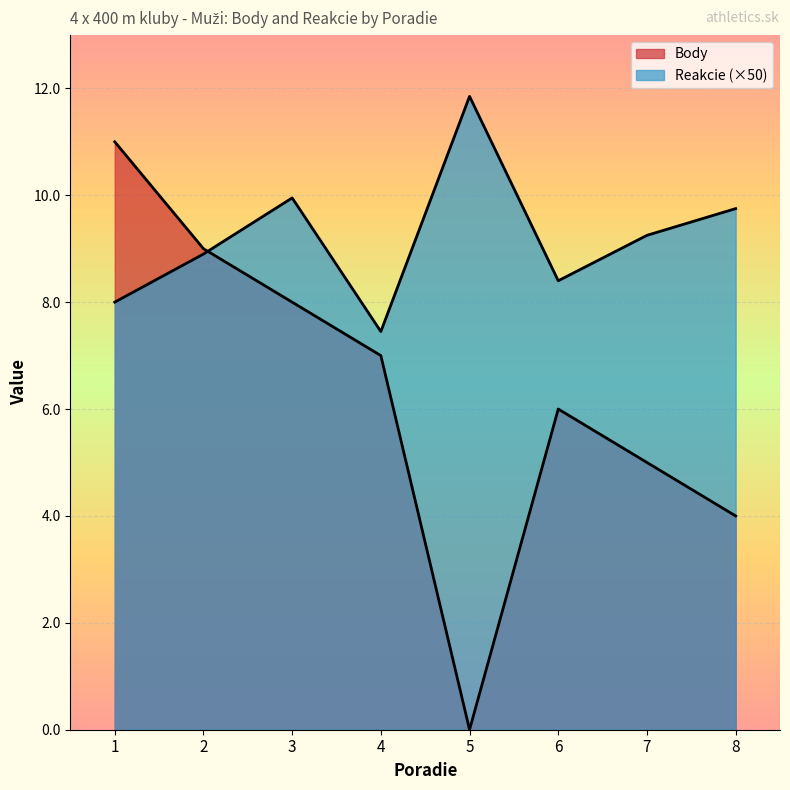

Is it true that Reakcie equals 4.7 at 1?

False